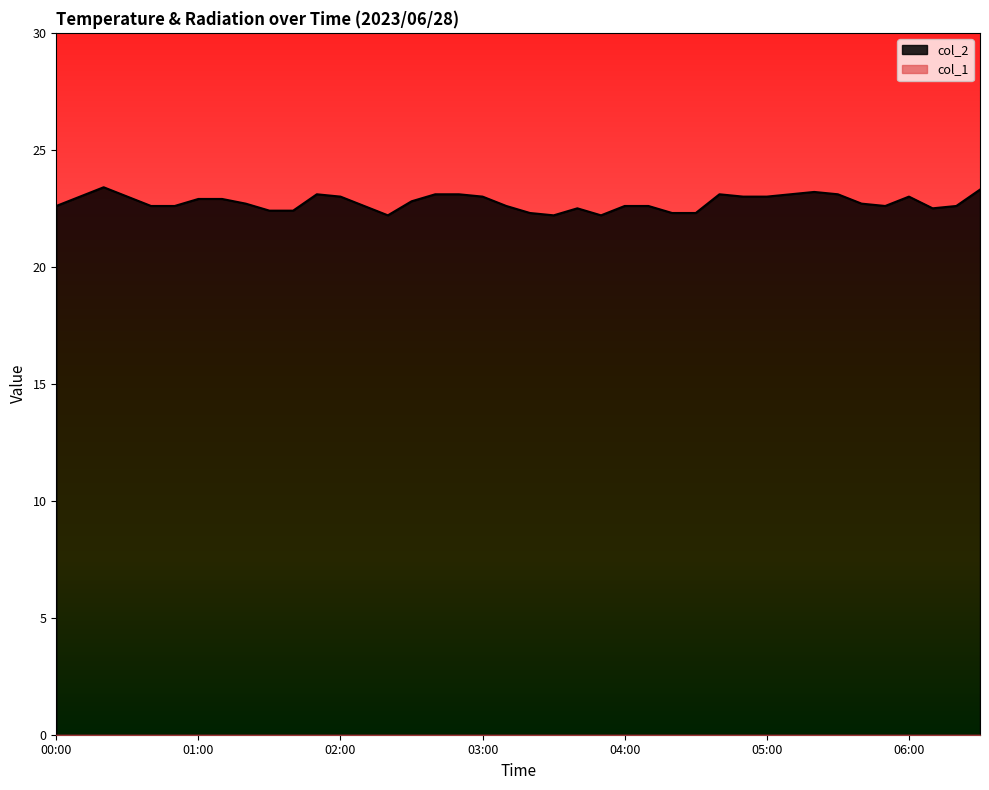

What is the smallest value displayed?

0.0